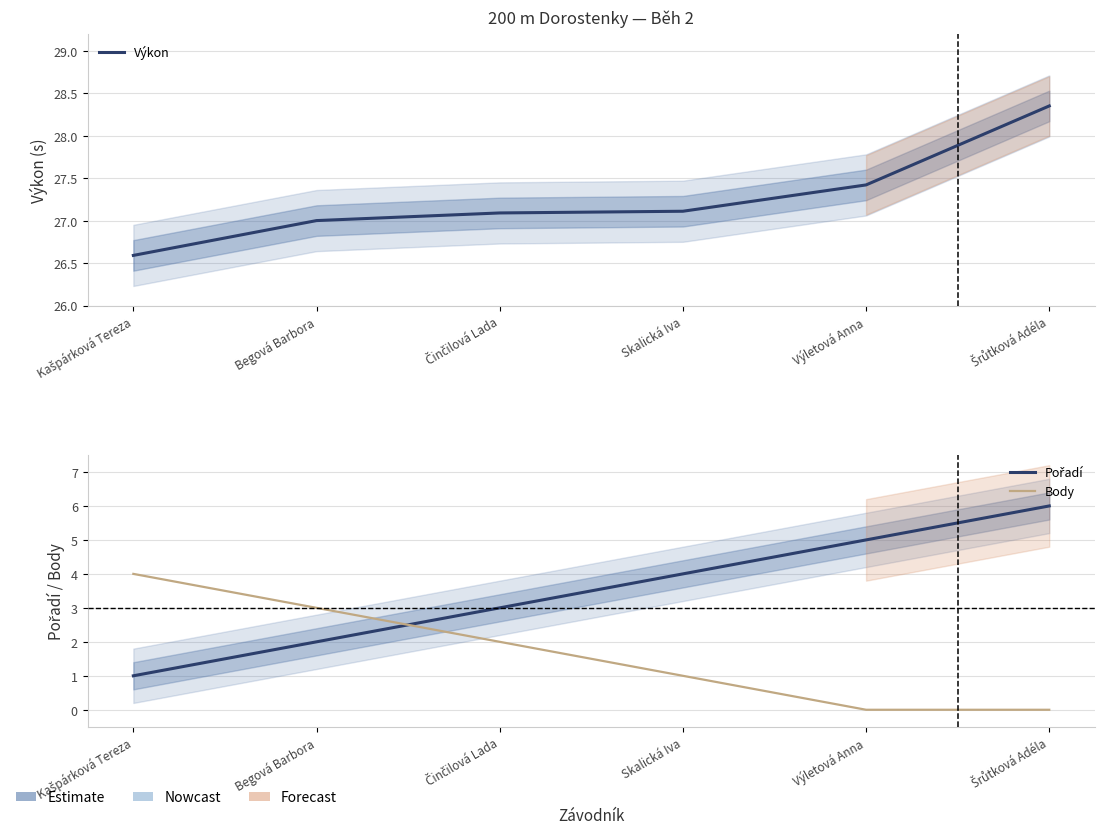

What is the greatest value displayed?

28.4